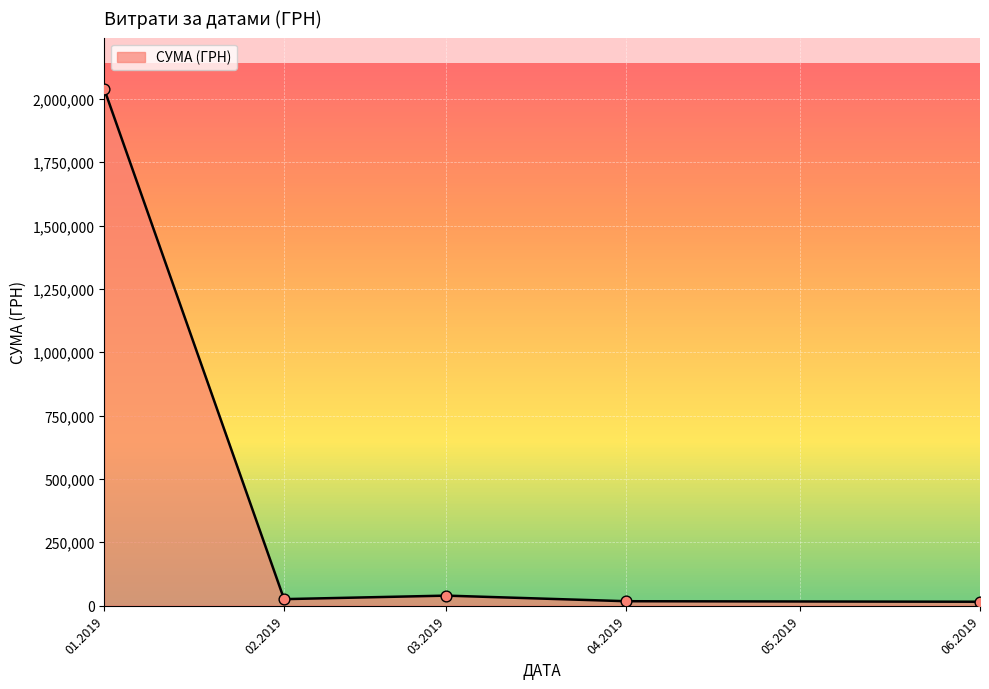

What is the sum of all values?

2134324.5